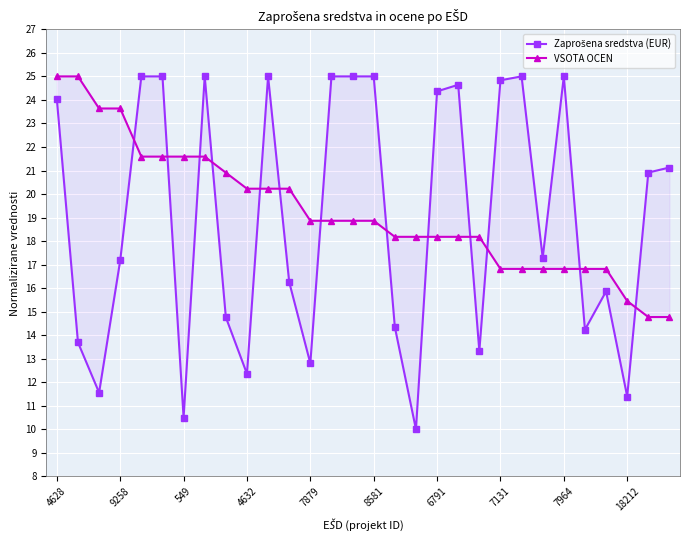

What is the difference between the maximum and minimum values in the VSOTA OCEN series?

10.2